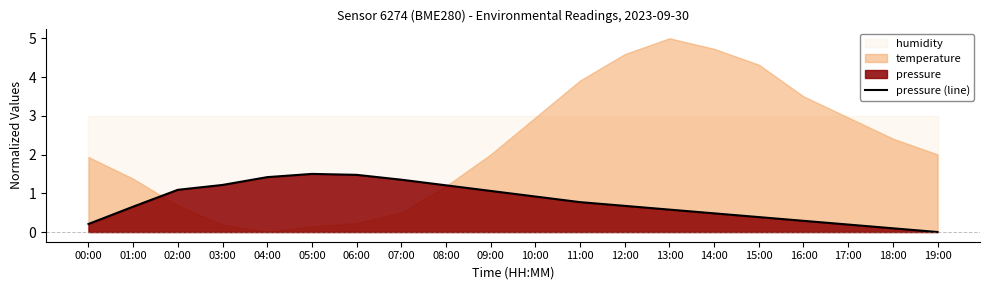

What is the average value?

0.8